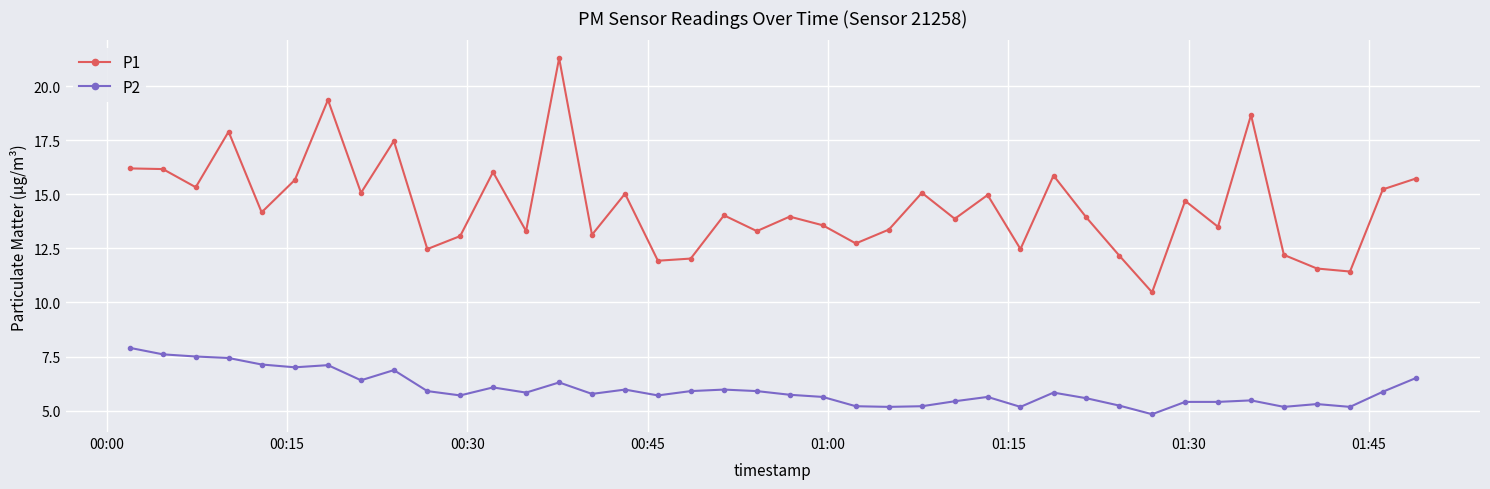

What is the value of the P1 point at the 9th from the left?

17.5